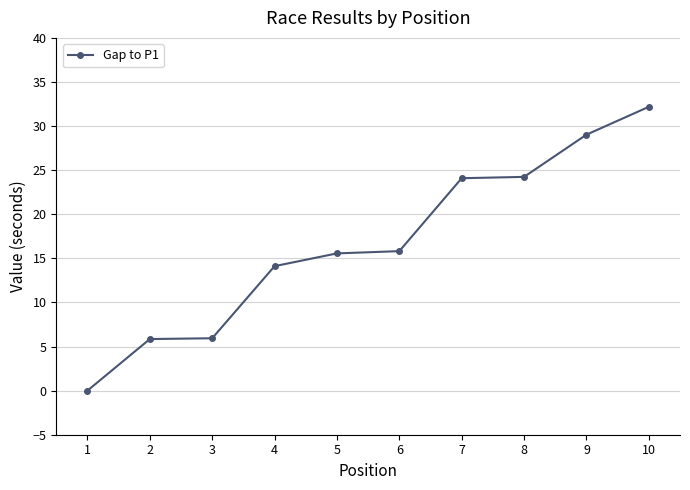

What is the sum of all values?

166.8